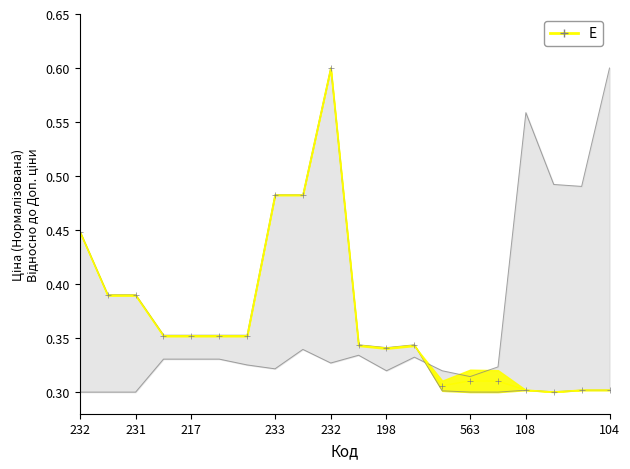

What is the difference between the maximum and minimum values in the Доп. ціна series?

0.3